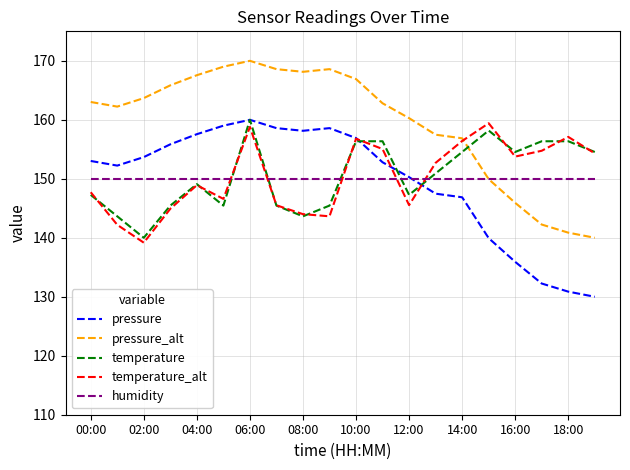

True or false: humidity and temperature cross at least once.

True